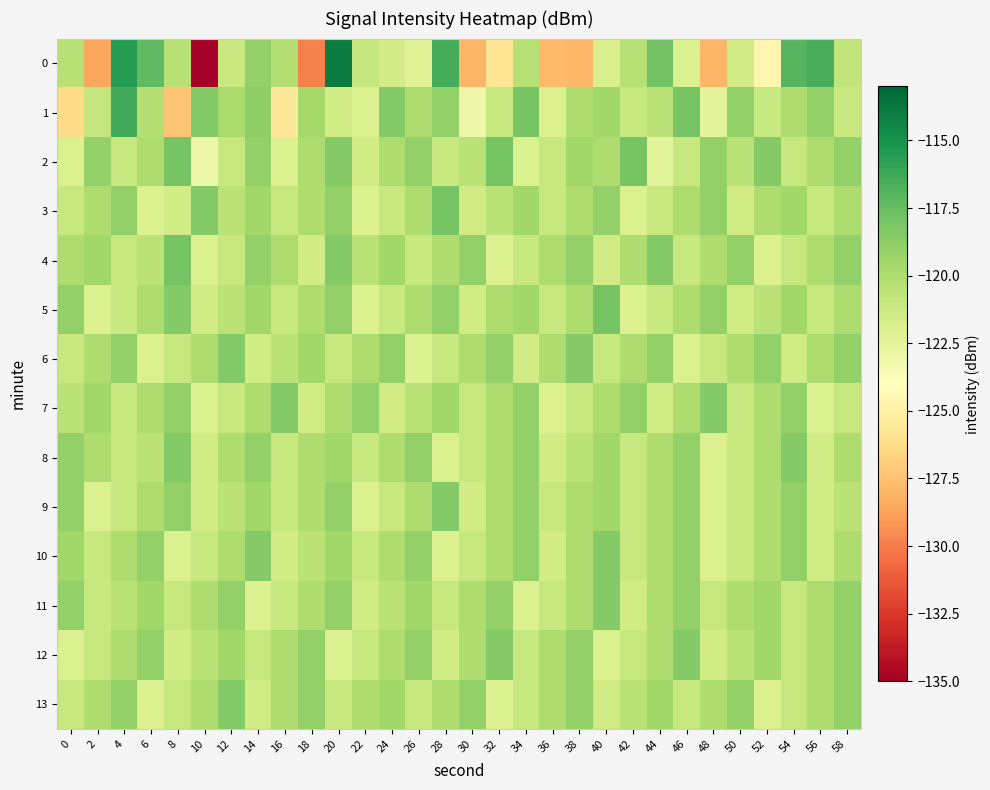

How many categories are shown in the chart?

30